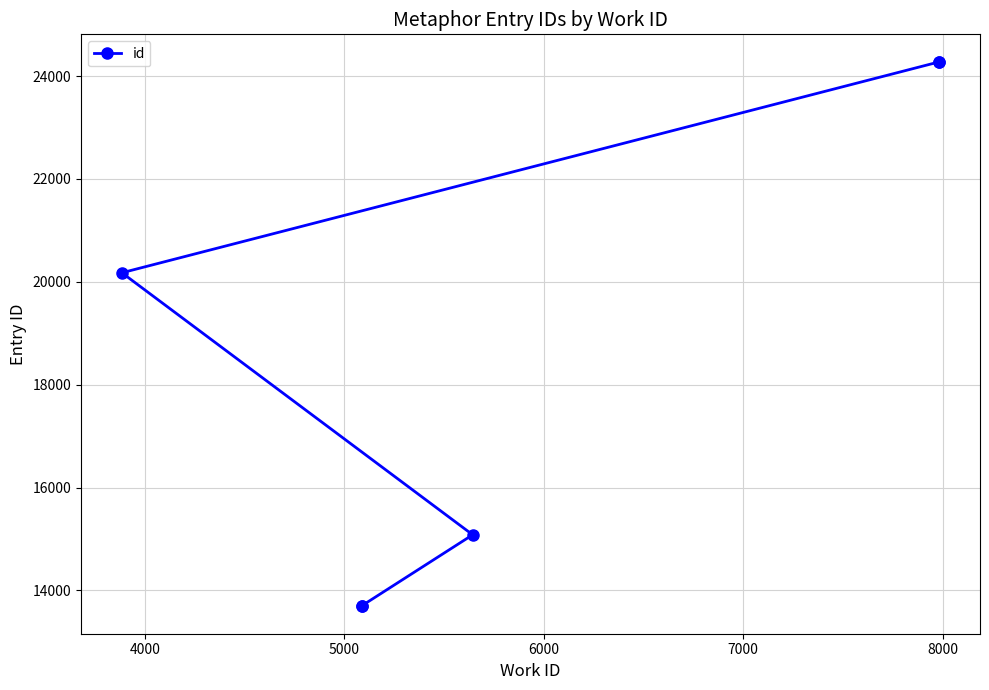

Count the number of values greater than 20175.

2